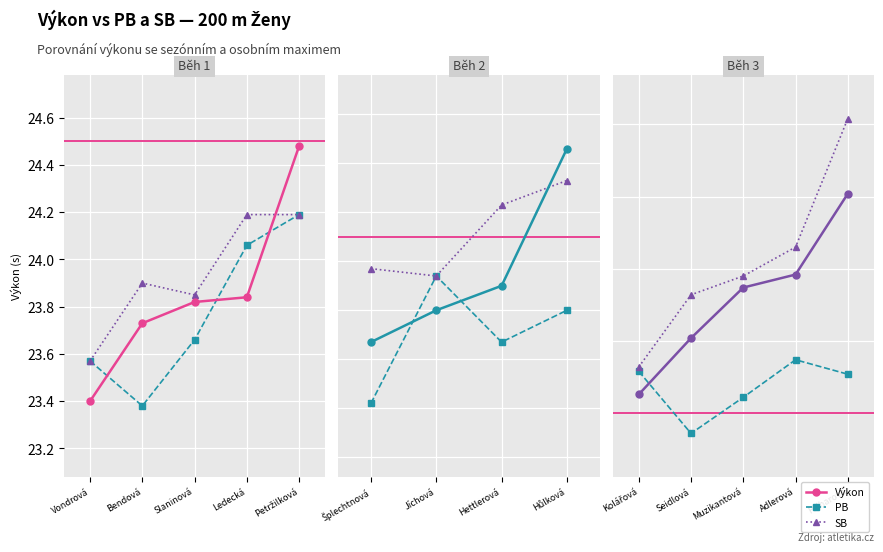

Rank the series by their maximum value, from highest to lowest.

SB, Výkon, PB